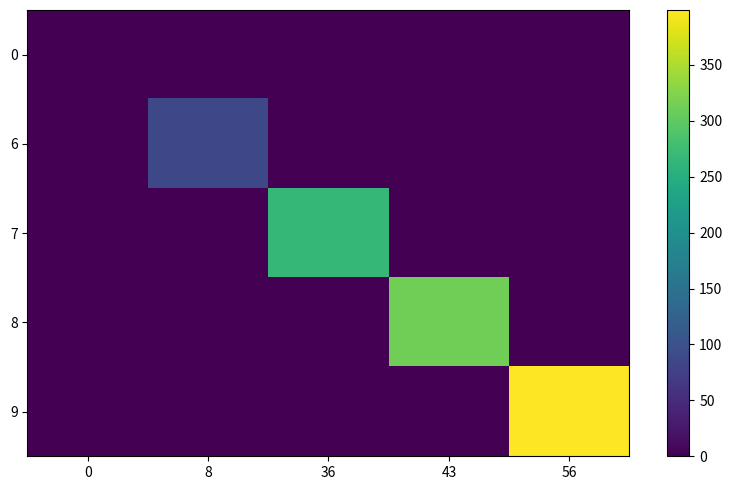

Reading left to right, extract all data points from this chart.

0: 0=0	8=0	36=0	43=0	56=0
6: 0=0	8=86	36=0	43=0	56=0
7: 0=0	8=0	36=265	43=0	56=0
8: 0=0	8=0	36=0	43=313	56=0
9: 0=0	8=0	36=0	43=0	56=399